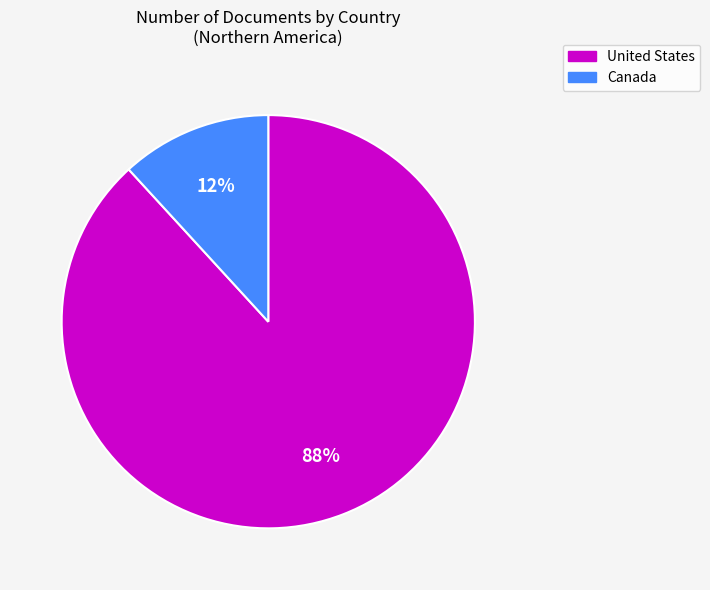

Between United States and Canada, which is larger?

United States